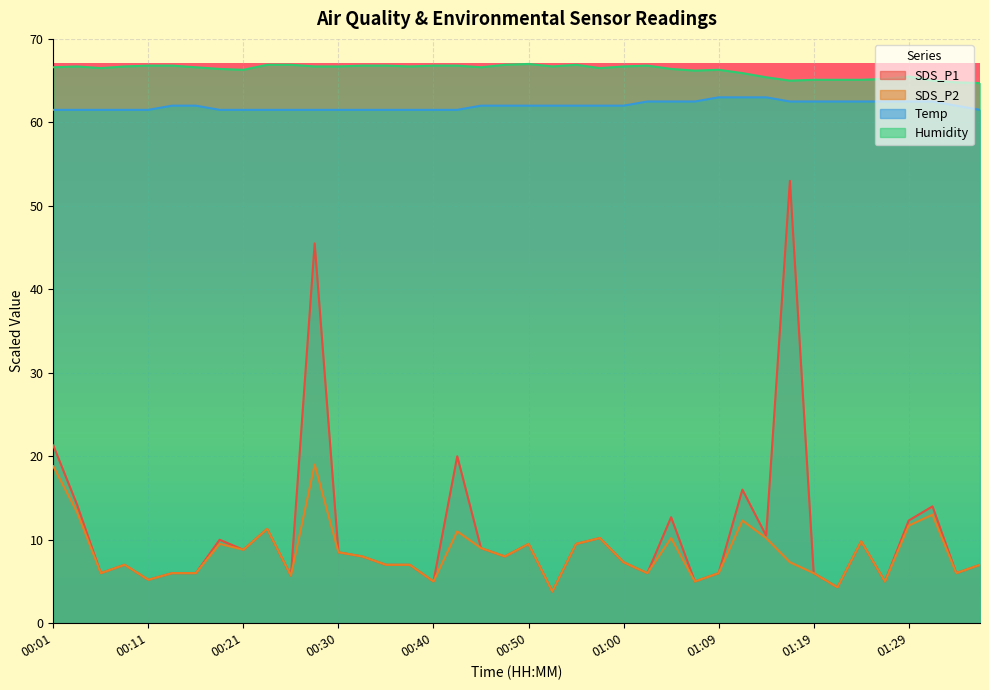

In SDS_P1, how many points are higher than both neighbors (excluding endpoints)?

12